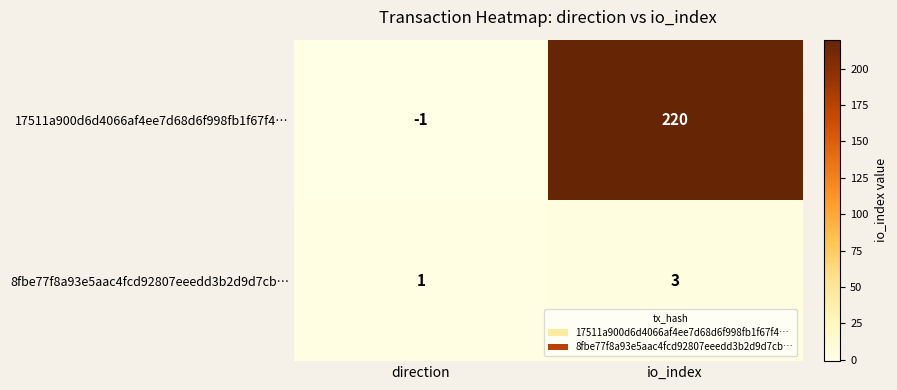

The value of 8fbe77f8a93e5aac4fcd92807eeedd3b2d9d7cb… at io_index is 3. True or false?

True